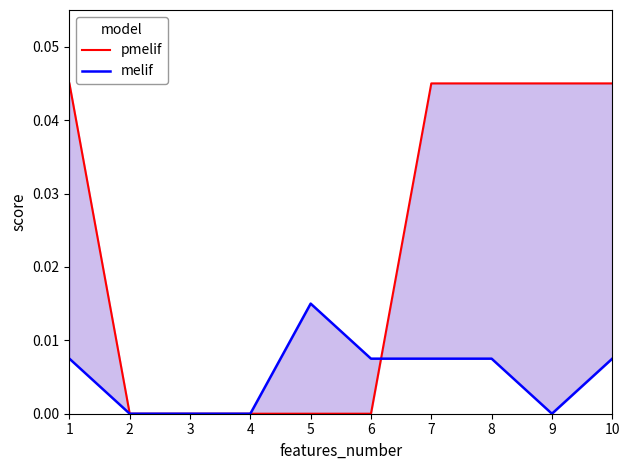

Which category has the highest value in the melif series?

5